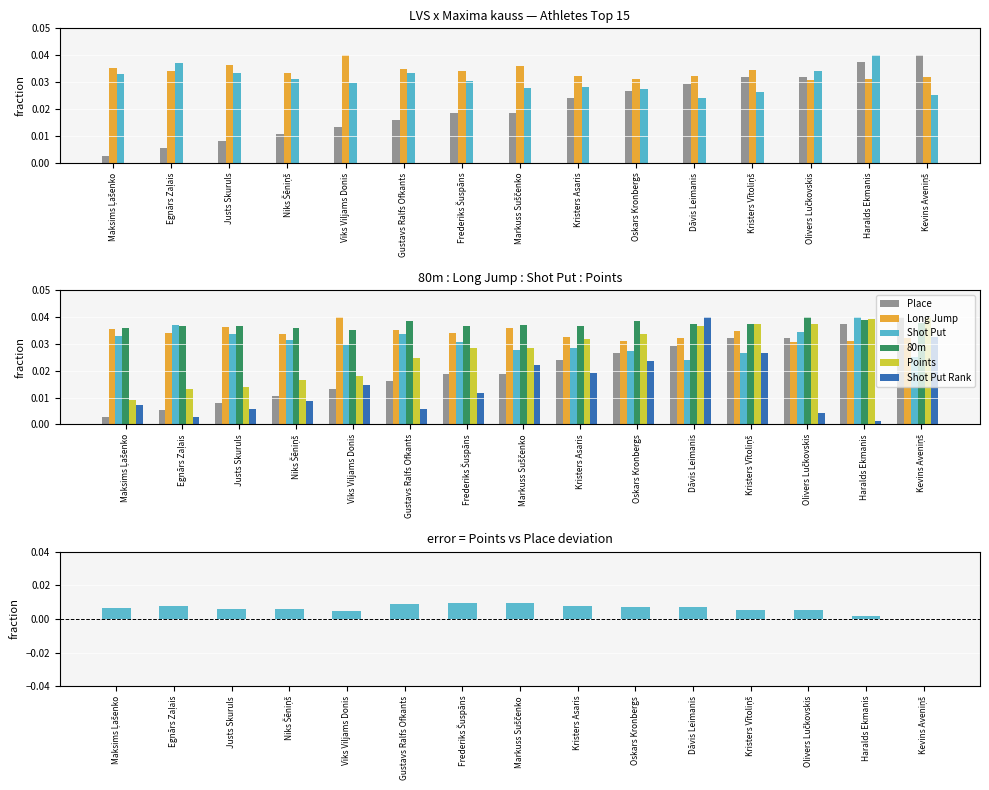

Reading left to right, what are all the values shown in this chart?

Place: Maksims Ļašenko=0.0	Egnārs Zaļais=0.0	Justs Skuruls=0.0	Niks Šēniņš=0.0	Viks Viljams Donis=0.0	Gustavs Ralfs Ofkants=0.0	Frederiks Šuspāns=0.0	Markuss Suščenko=0.0	Kristers Asaris=0.0	Oskars Kronbergs=0.0	Dāvis Leimanis=0.0	Kristers Vītoliņš=0.0	Olivers Lučkovskis=0.0	Haralds Ekmanis=0.0	Kevins Aveniņš=0.0
Long Jump: Maksims Ļašenko=0.0	Egnārs Zaļais=0.0	Justs Skuruls=0.0	Niks Šēniņš=0.0	Viks Viljams Donis=0.0	Gustavs Ralfs Ofkants=0.0	Frederiks Šuspāns=0.0	Markuss Suščenko=0.0	Kristers Asaris=0.0	Oskars Kronbergs=0.0	Dāvis Leimanis=0.0	Kristers Vītoliņš=0.0	Olivers Lučkovskis=0.0	Haralds Ekmanis=0.0	Kevins Aveniņš=0.0
Shot Put: Maksims Ļašenko=0.0	Egnārs Zaļais=0.0	Justs Skuruls=0.0	Niks Šēniņš=0.0	Viks Viljams Donis=0.0	Gustavs Ralfs Ofkants=0.0	Frederiks Šuspāns=0.0	Markuss Suščenko=0.0	Kristers Asaris=0.0	Oskars Kronbergs=0.0	Dāvis Leimanis=0.0	Kristers Vītoliņš=0.0	Olivers Lučkovskis=0.0	Haralds Ekmanis=0.0	Kevins Aveniņš=0.0
80m: Maksims Ļašenko=0.0	Egnārs Zaļais=0.0	Justs Skuruls=0.0	Niks Šēniņš=0.0	Viks Viljams Donis=0.0	Gustavs Ralfs Ofkants=0.0	Frederiks Šuspāns=0.0	Markuss Suščenko=0.0	Kristers Asaris=0.0	Oskars Kronbergs=0.0	Dāvis Leimanis=0.0	Kristers Vītoliņš=0.0	Olivers Lučkovskis=0.0	Haralds Ekmanis=0.0	Kevins Aveniņš=0.0
Points: Maksims Ļašenko=0.0	Egnārs Zaļais=0.0	Justs Skuruls=0.0	Niks Šēniņš=0.0	Viks Viljams Donis=0.0	Gustavs Ralfs Ofkants=0.0	Frederiks Šuspāns=0.0	Markuss Suščenko=0.0	Kristers Asaris=0.0	Oskars Kronbergs=0.0	Dāvis Leimanis=0.0	Kristers Vītoliņš=0.0	Olivers Lučkovskis=0.0	Haralds Ekmanis=0.0	Kevins Aveniņš=0.0
Shot Put Rank: Maksims Ļašenko=0.0	Egnārs Zaļais=0.0	Justs Skuruls=0.0	Niks Šēniņš=0.0	Viks Viljams Donis=0.0	Gustavs Ralfs Ofkants=0.0	Frederiks Šuspāns=0.0	Markuss Suščenko=0.0	Kristers Asaris=0.0	Oskars Kronbergs=0.0	Dāvis Leimanis=0.0	Kristers Vītoliņš=0.0	Olivers Lučkovskis=0.0	Haralds Ekmanis=0.0	Kevins Aveniņš=0.0